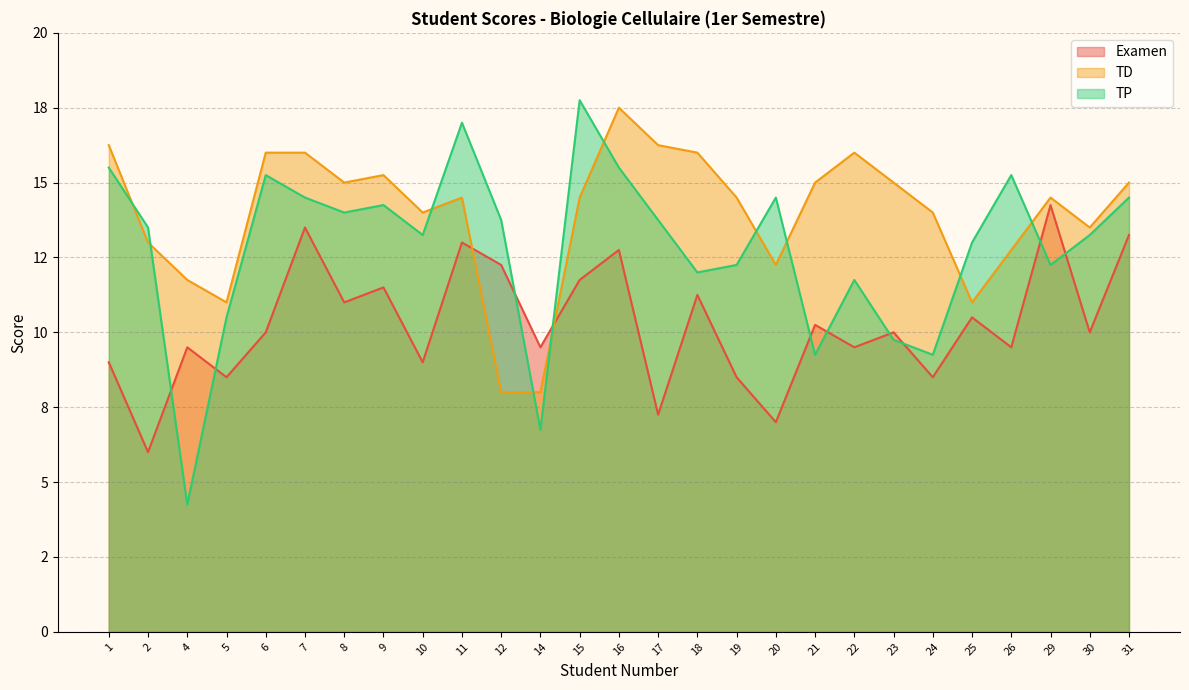

Reading left to right, list all the values displayed in this chart.

Examen: 9.0	6.0	9.5	8.5	10.0	13.5	11.0	11.5	9.0	13.0	12.2	9.5	11.8	12.8	7.2	11.2	8.5	7.0	10.2	9.5	10.0	8.5	10.5	9.5	14.2	10.0	13.2
TD: 16.2	13.0	11.8	11.0	16.0	16.0	15.0	15.2	14.0	14.5	8.0	8.0	14.5	17.5	16.2	16.0	14.5	12.2	15.0	16.0	15.0	14.0	11.0	12.8	14.5	13.5	15.0
TP: 15.5	13.5	4.2	10.5	15.2	14.5	14.0	14.2	13.2	17.0	13.8	6.8	17.8	15.5	13.8	12.0	12.2	14.5	9.2	11.8	9.8	9.2	13.0	15.2	12.2	13.2	14.5